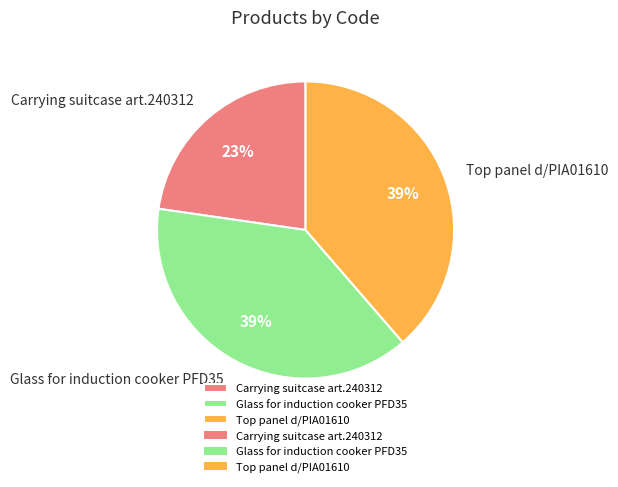

Does any single category account for the majority?

No